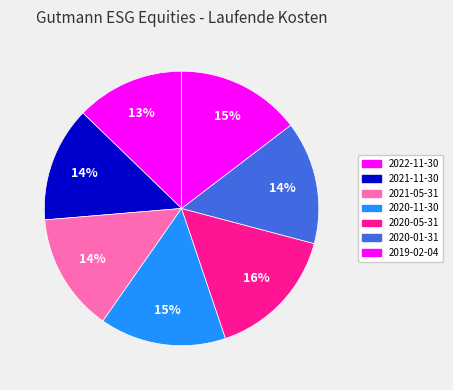

Approximately how many times larger is the value at 2022-11-30 compared to 2019-02-04?

0.9